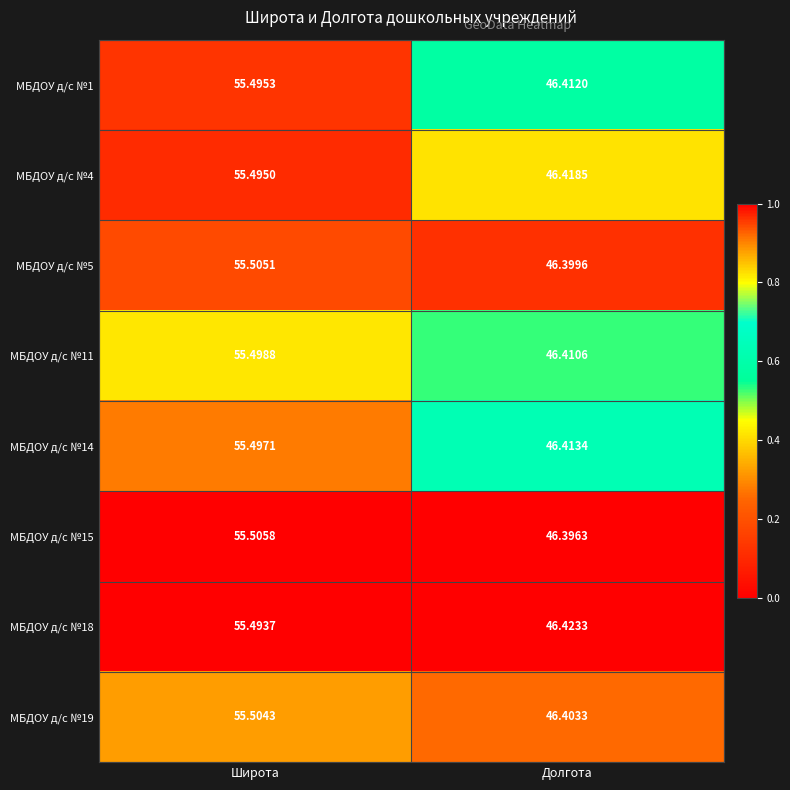

At which category is the sum across all series the highest?

Широта